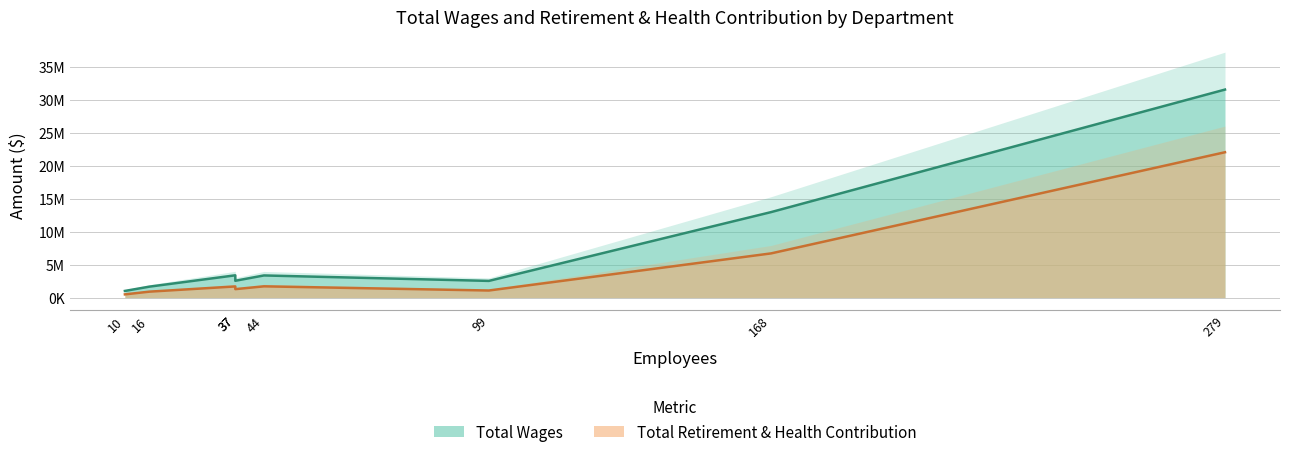

The value of Total Wages at City Manager is 963756. True or false?

False